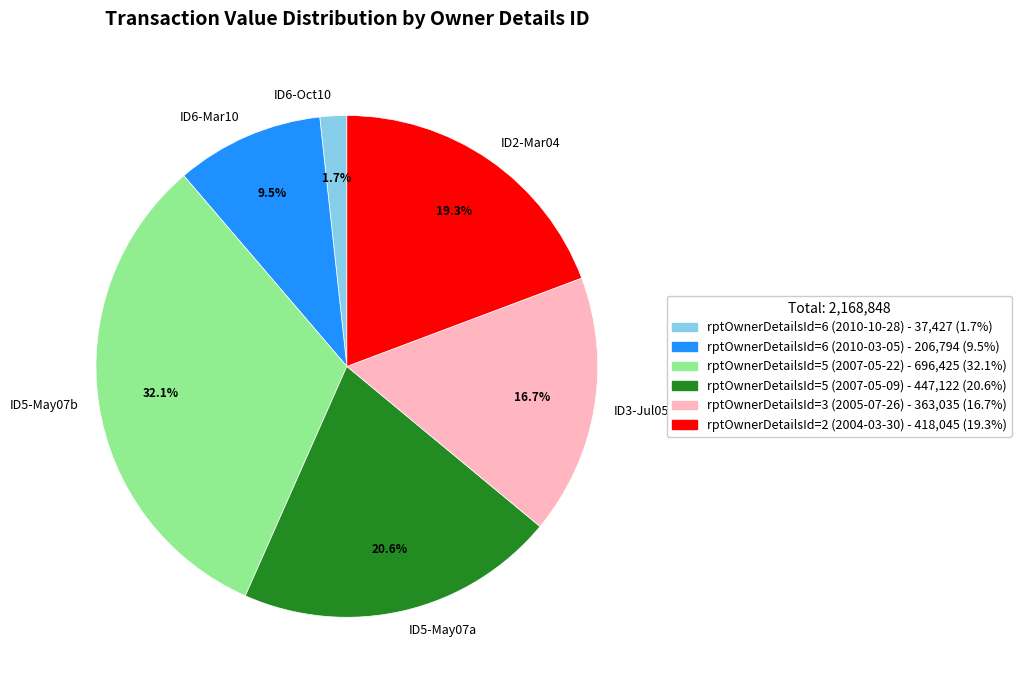

What is the largest slice in the pie chart?

ID5-May07b